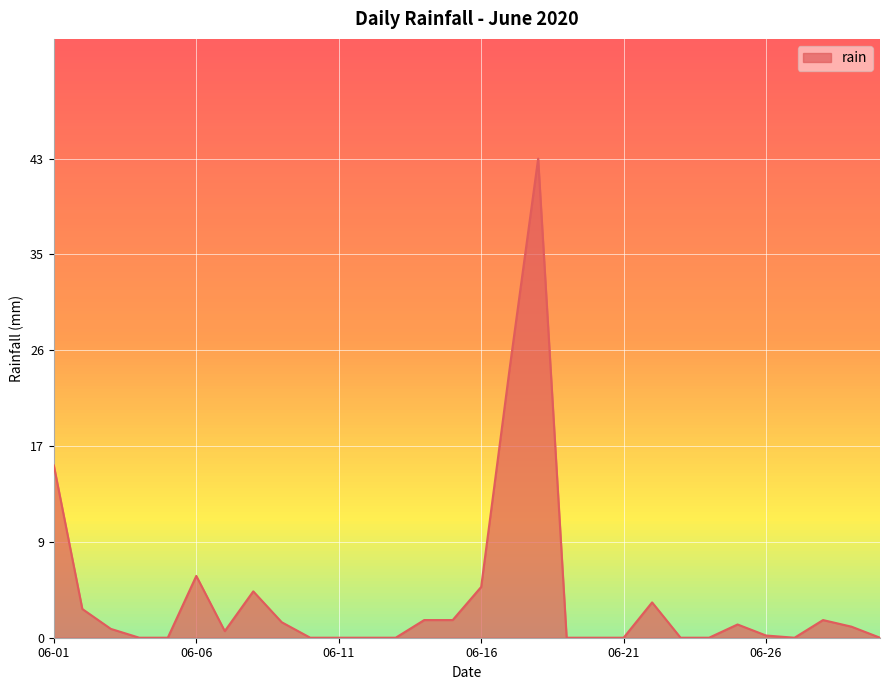

True or false: the data has more than 2 interior local peaks.

True